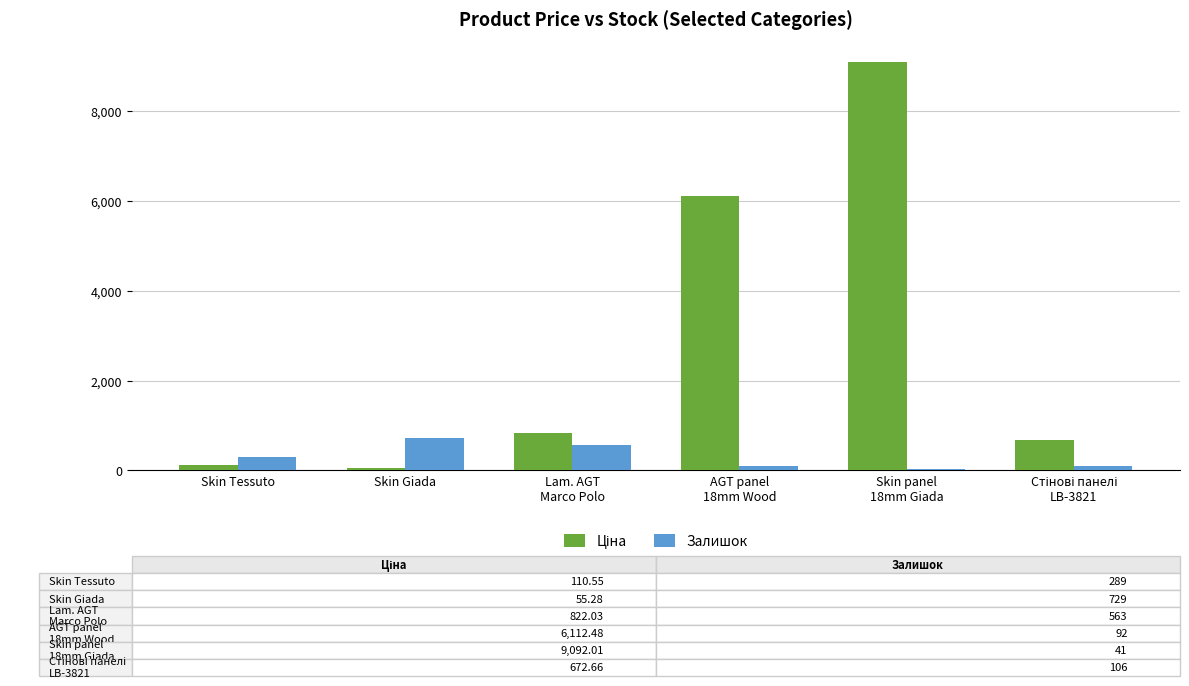

How many bars are there in each group?

2